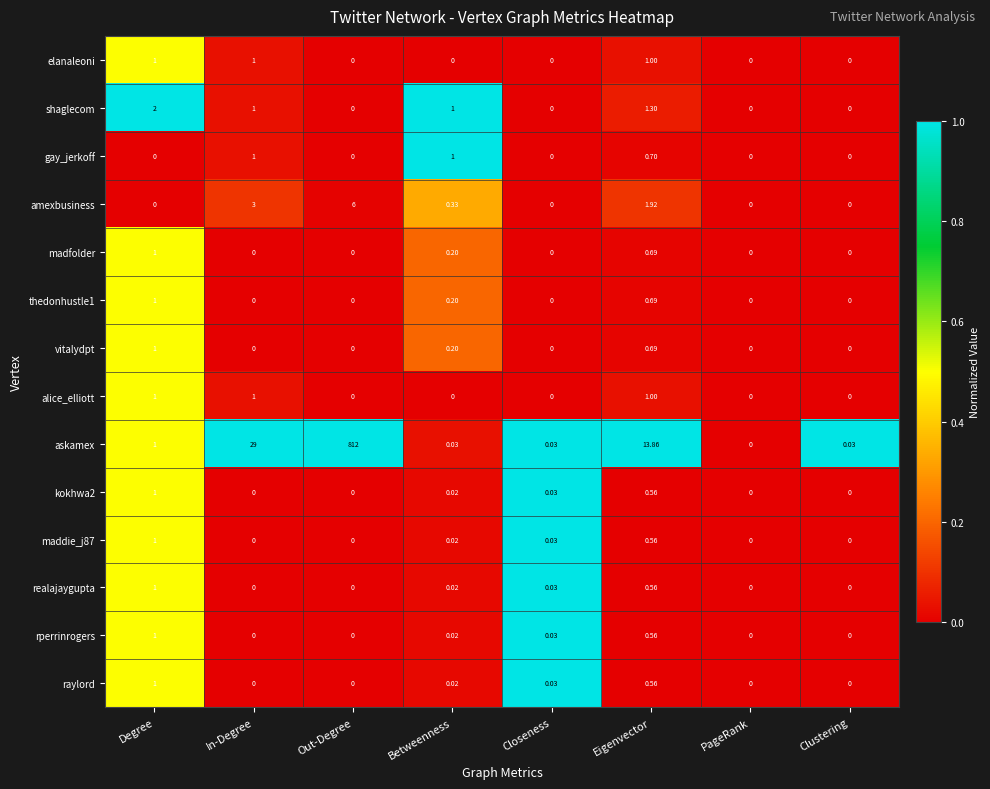

Which category has the lowest value in the askamex series?

PageRank